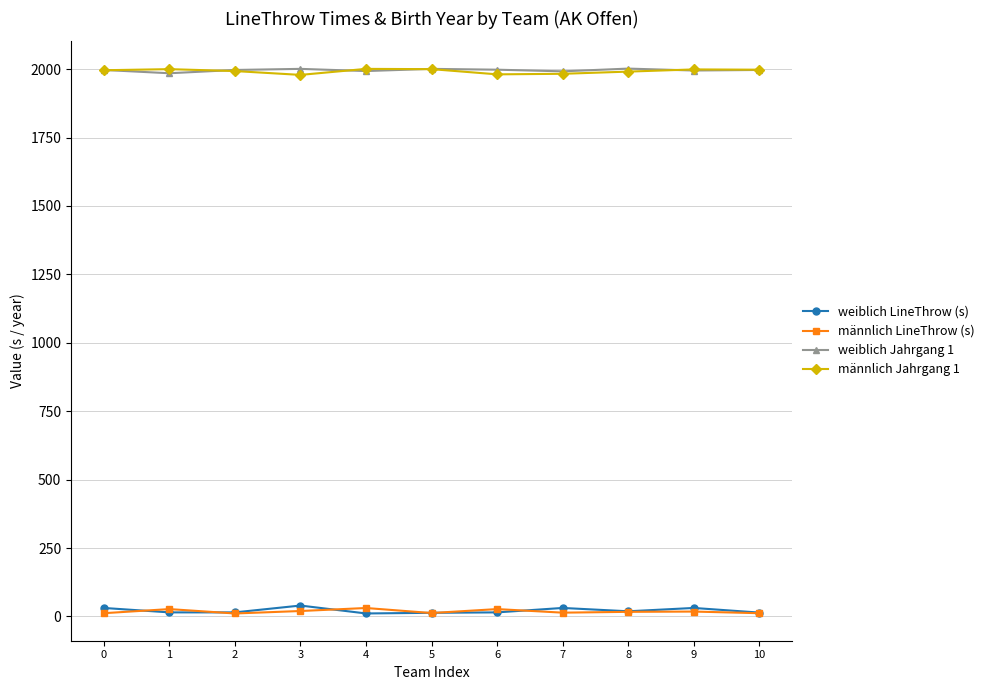

True or false: weiblich LineThrow (s) and weiblich Jahrgang 1 cross at least once.

False